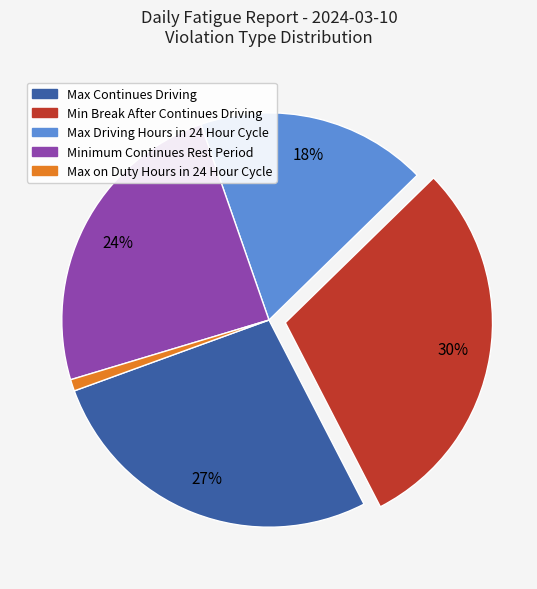

Count the number of slices in the pie.

5